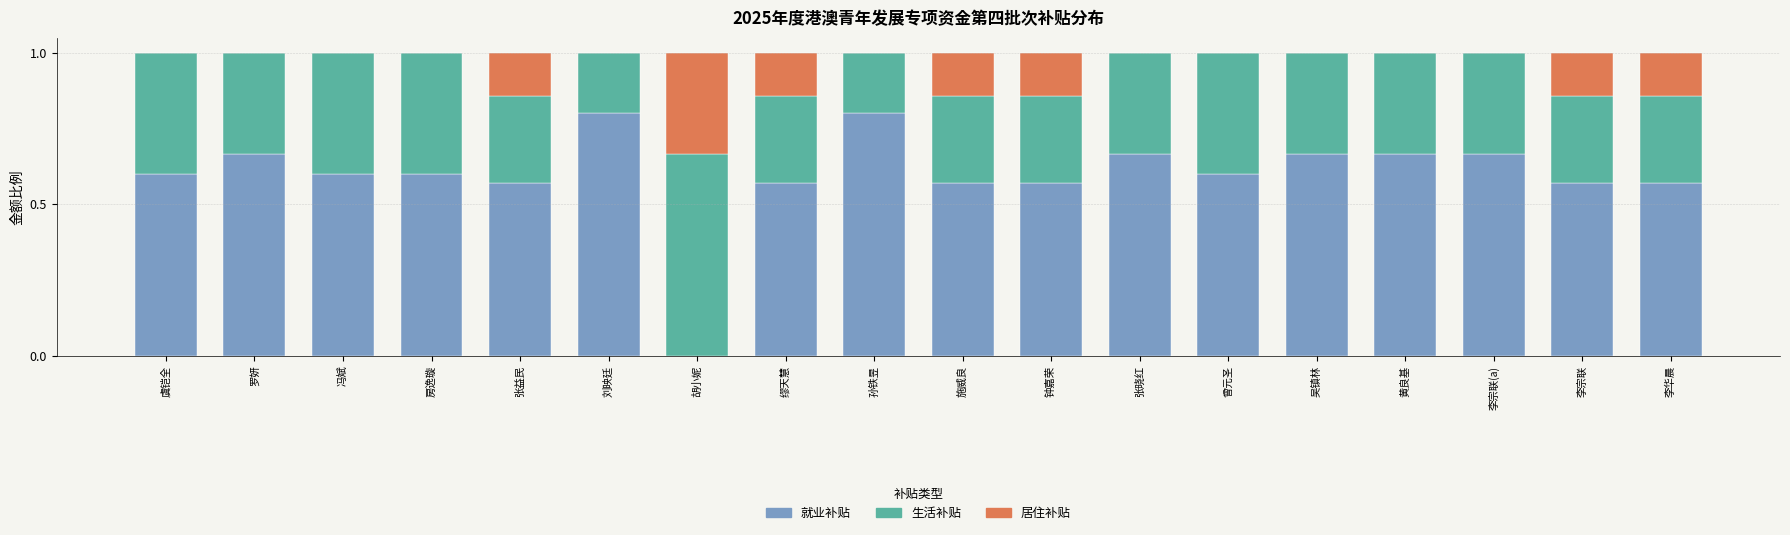

Is it true that 就业补贴 equals 0.2 at 吴镇林?

False